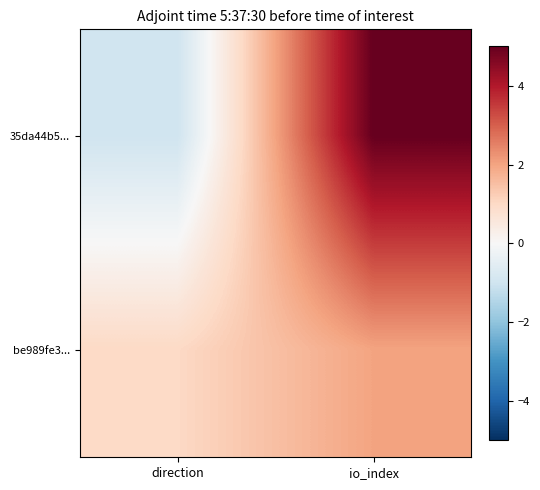

Reading left to right, what are all the values shown in this chart?

35da44b5...: direction=-1	io_index=5
be989fe3...: direction=1	io_index=2